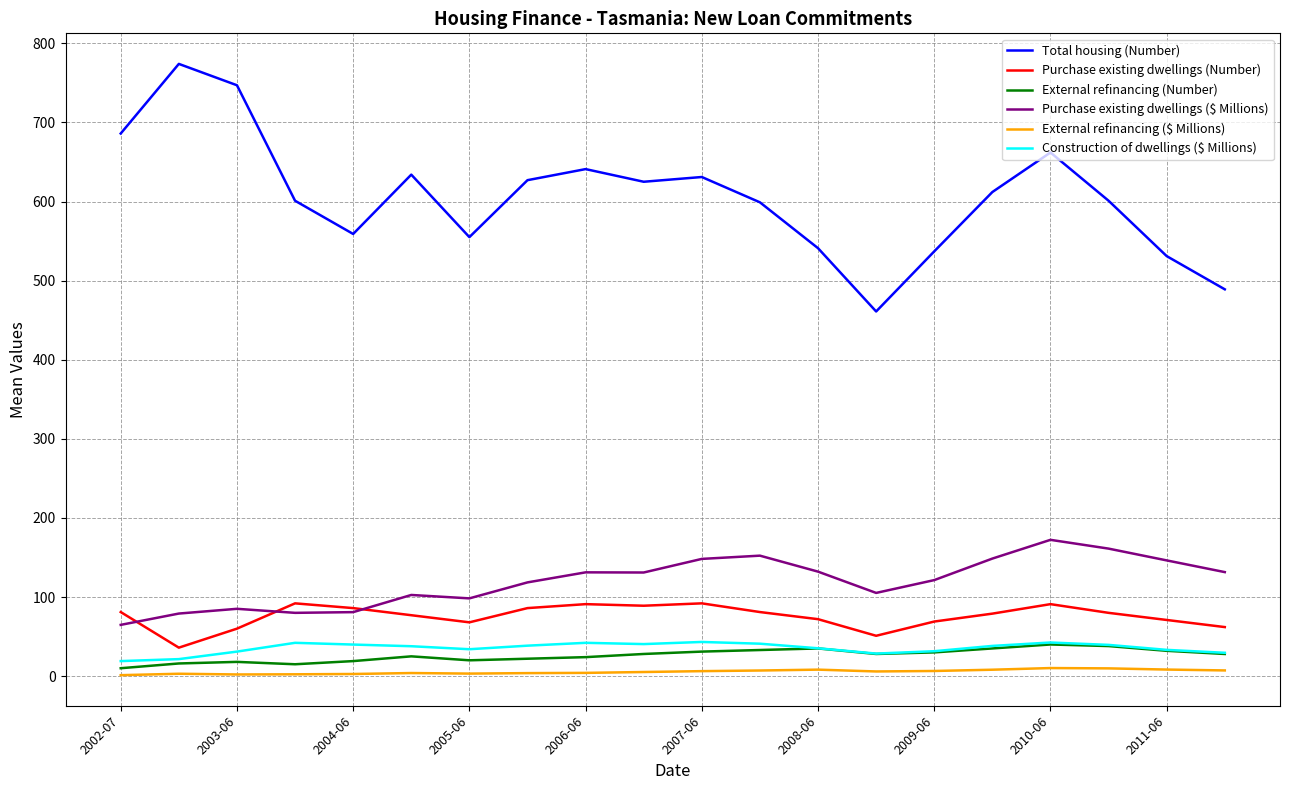

True or false: Purchase existing dwellings ($ Millions) and External refinancing (Number) cross at least once.

False